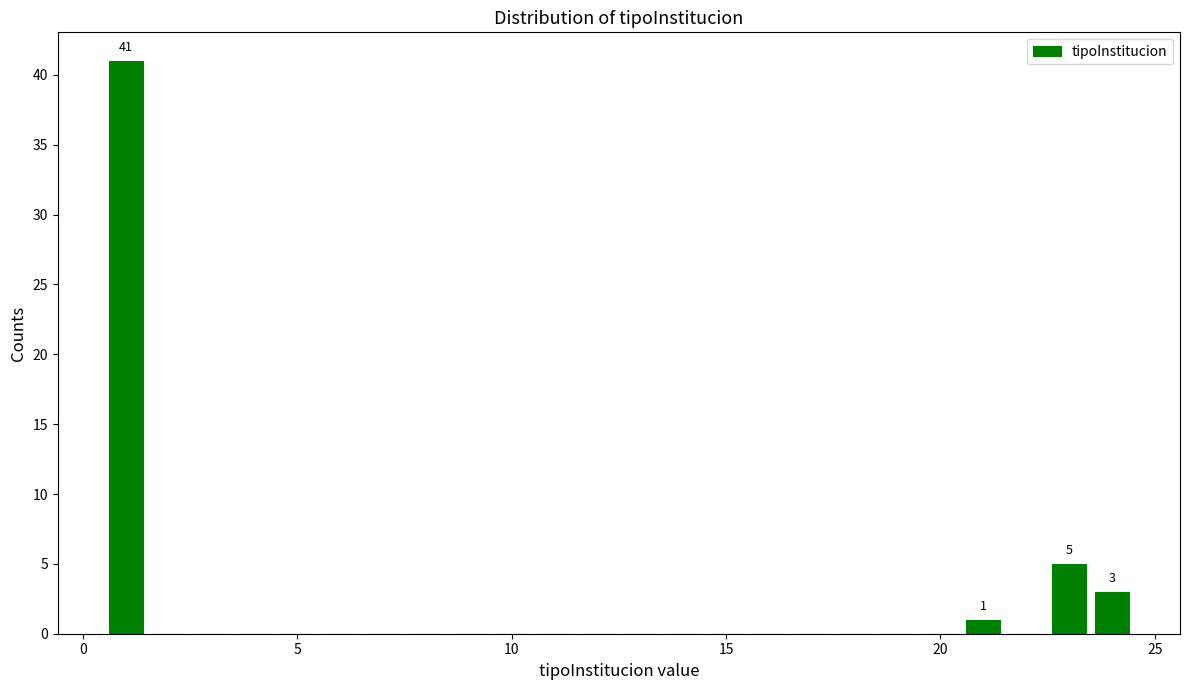

Read against the x-axis, roughly where is the centre of the tallest bar?

1.0